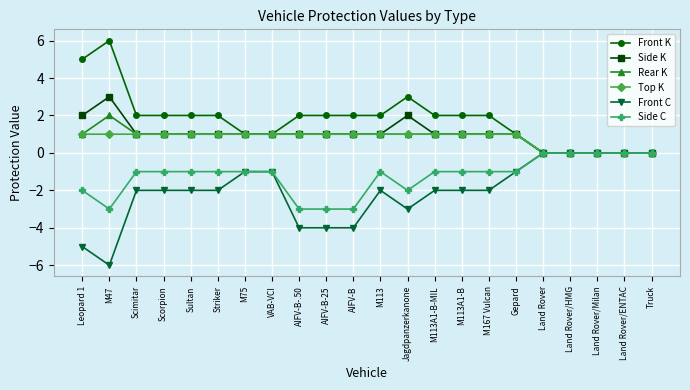

What is the total value across all series at M47?

3.0